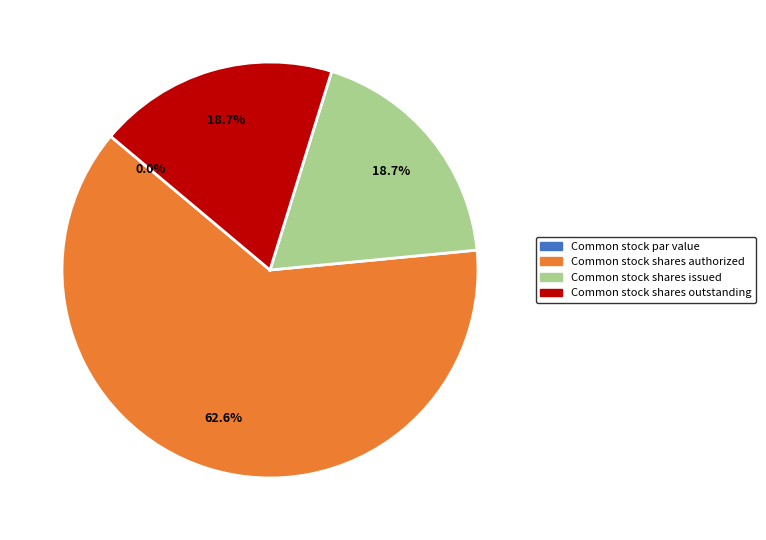

To the nearest percent, what percentage of the pie is Common stock shares outstanding?

19%